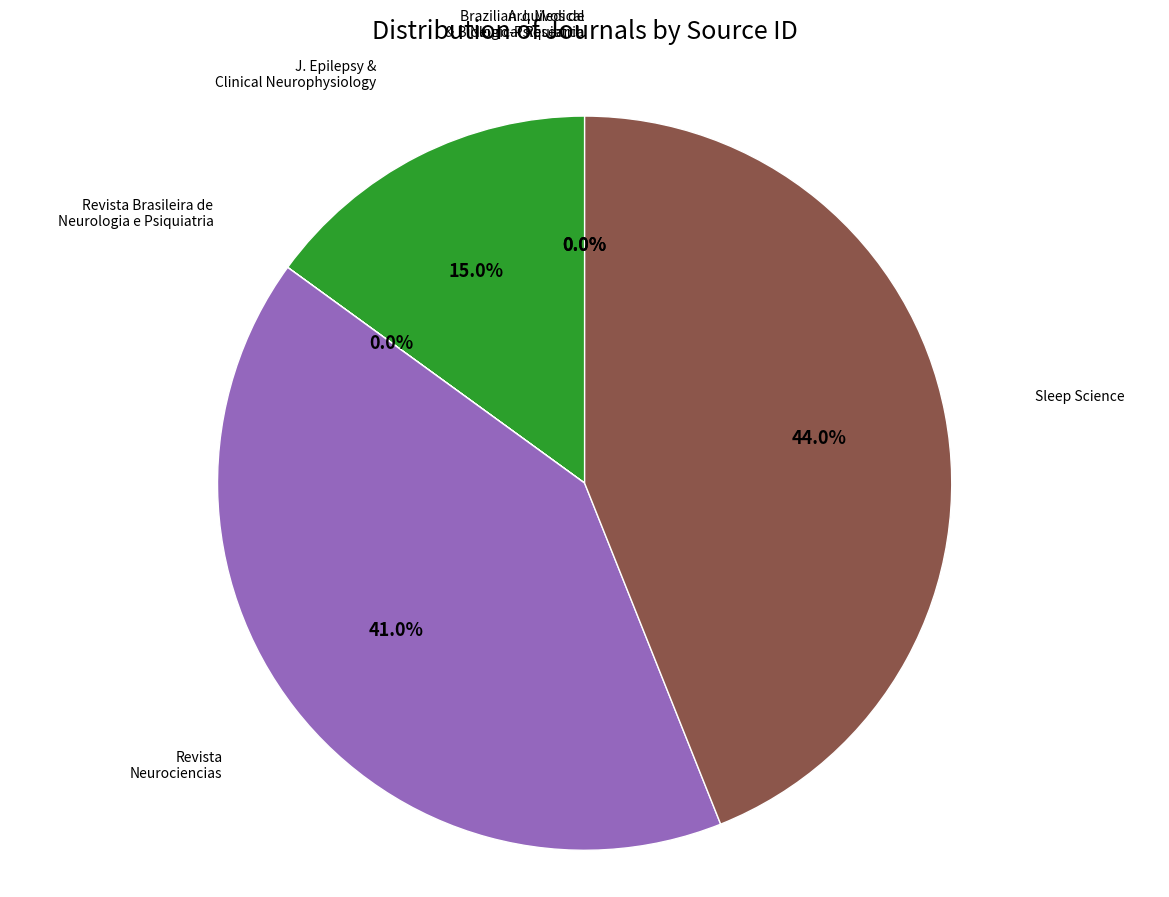

Does any single category account for the majority?

No